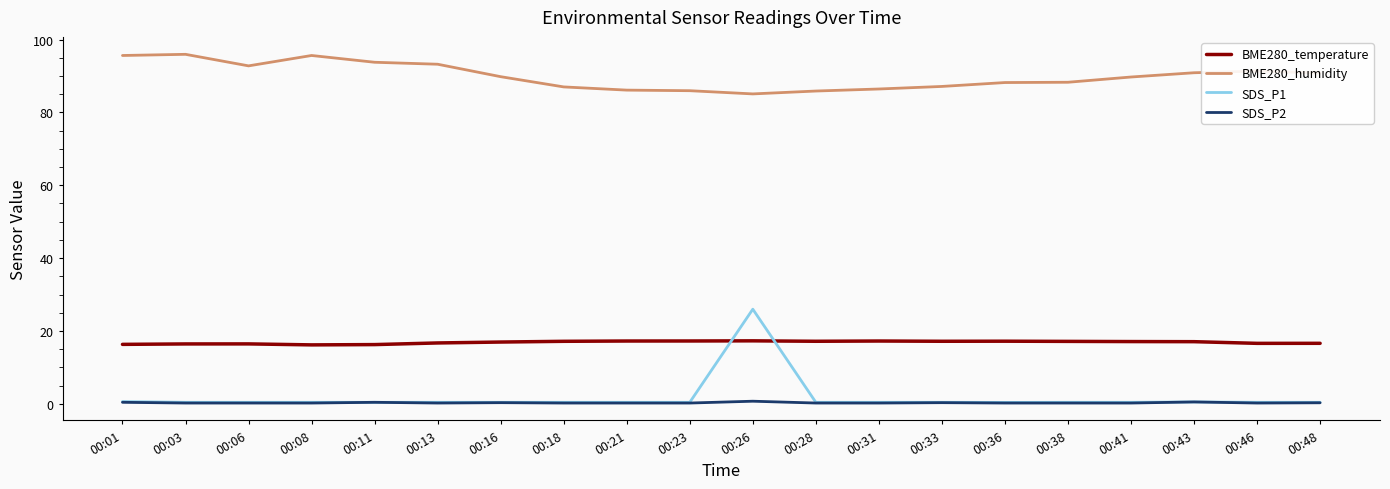

What is the greatest value displayed?

96.0